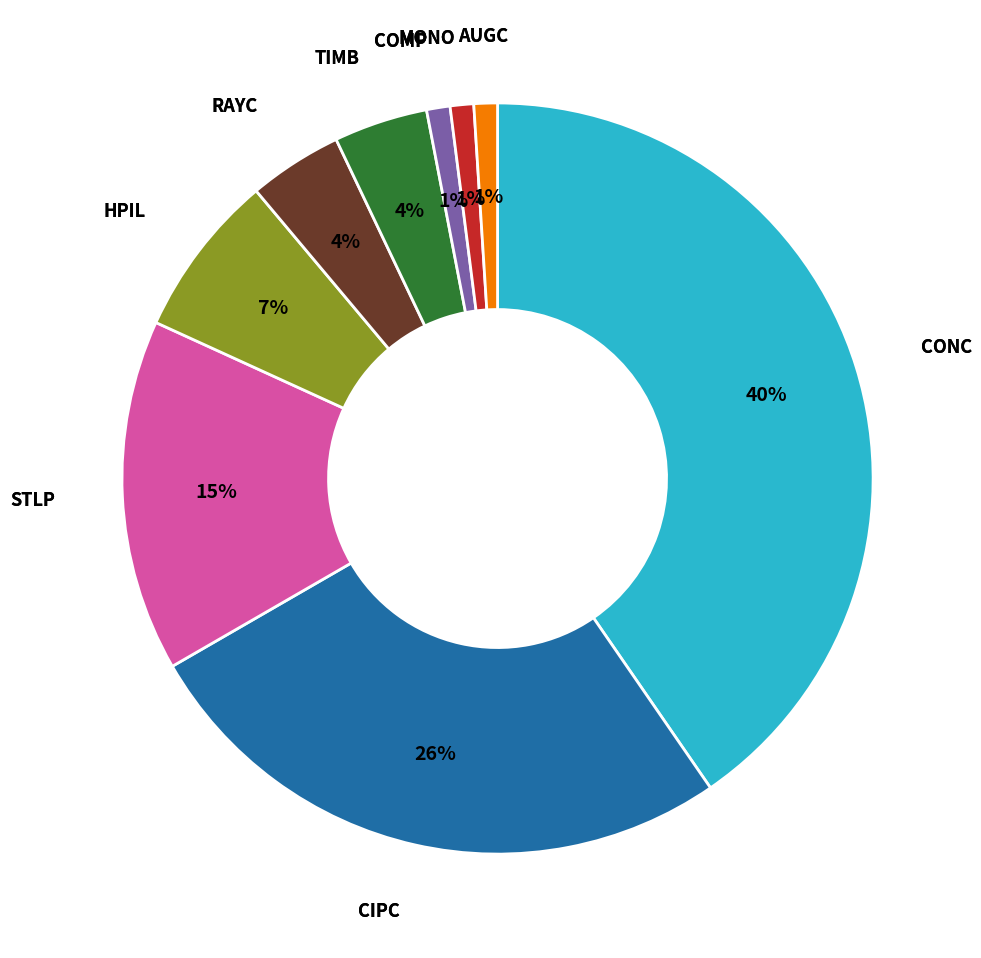

Is there any slice that represents more than half of the pie?

No